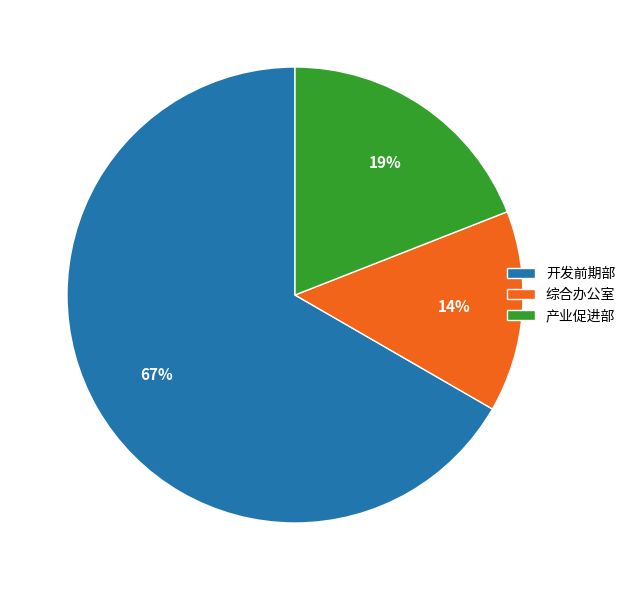

To the nearest percent, what portion does 综合办公室 represent?

14%